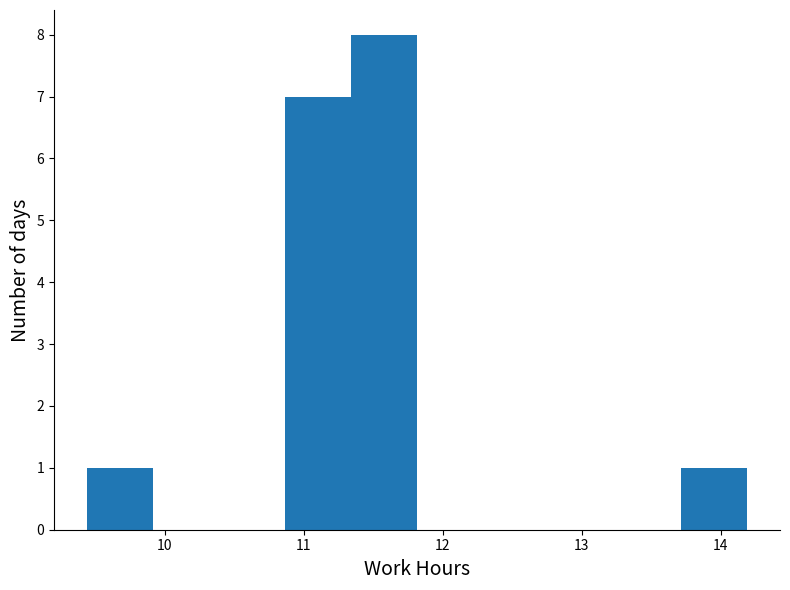

Reading left to right, transcribe this chart: for each bar, give the range it covers on the x-axis and its height. Neither the bar edges nor the heights are printed on the chart, so give them approximately, as read against the axes.

9.4 to 9.9: 1
9.9 to 10.4: 0
10.4 to 10.9: 0
10.9 to 11.3: 7
11.3 to 11.8: 8
11.8 to 12.3: 0
12.3 to 12.8: 0
12.8 to 13.2: 0
13.2 to 13.7: 0
13.7 to 14.2: 1